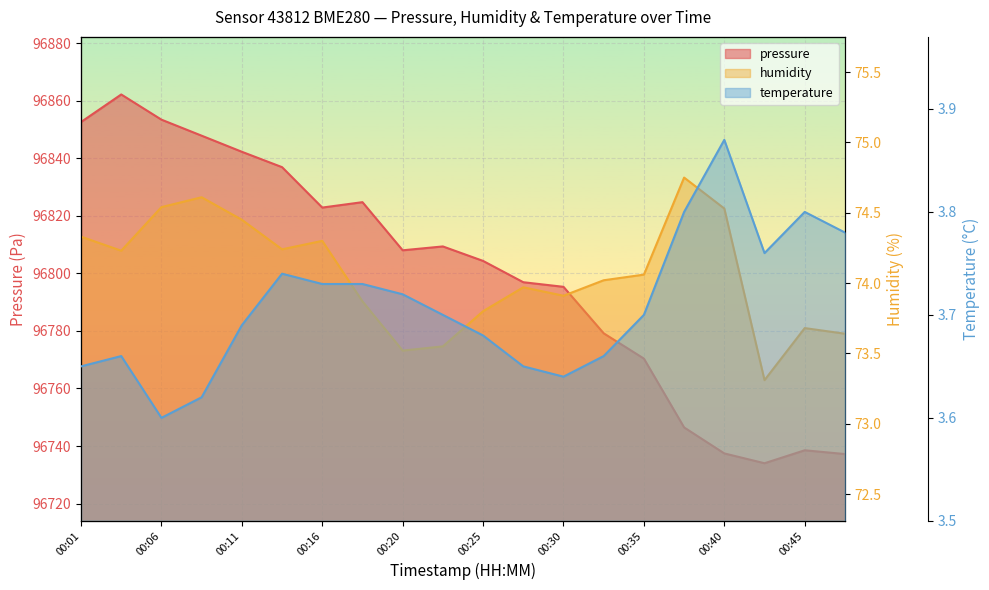

Reading left to right, extract all data points from this chart.

pressure: 96852.6	96862.1	96853.4	96847.8	96842.2	96836.9	96822.8	96824.7	96808.0	96809.3	96804.3	96796.9	96795.3	96779.2	96770.4	96746.5	96737.4	96734.0	96738.5	96737.2
humidity: 74.3	74.2	74.5	74.6	74.5	74.2	74.3	73.9	73.5	73.5	73.8	74.0	73.9	74.0	74.1	74.8	74.5	73.3	73.7	73.6
temperature: 3.6	3.7	3.6	3.6	3.7	3.7	3.7	3.7	3.7	3.7	3.7	3.6	3.6	3.7	3.7	3.8	3.9	3.8	3.8	3.8